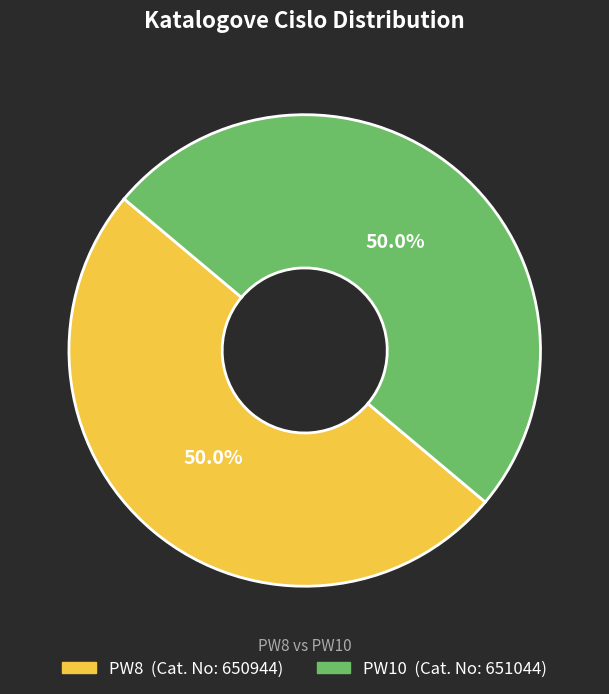

Approximately how many times larger is the value at PW8 compared to PW10?

1.0